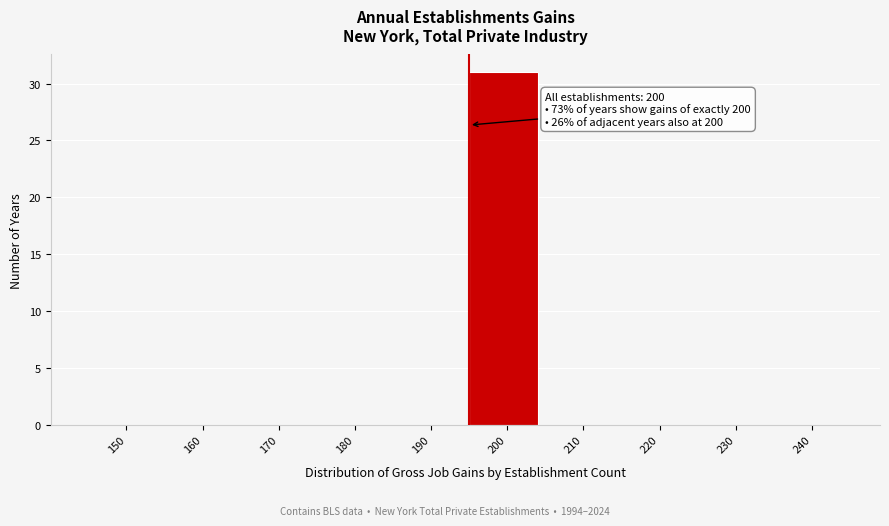

Reading left to right, what are all the values shown in this chart?

150=0	160=0	170=0	180=0	190=0	200=31	210=0	220=0	230=0	240=0